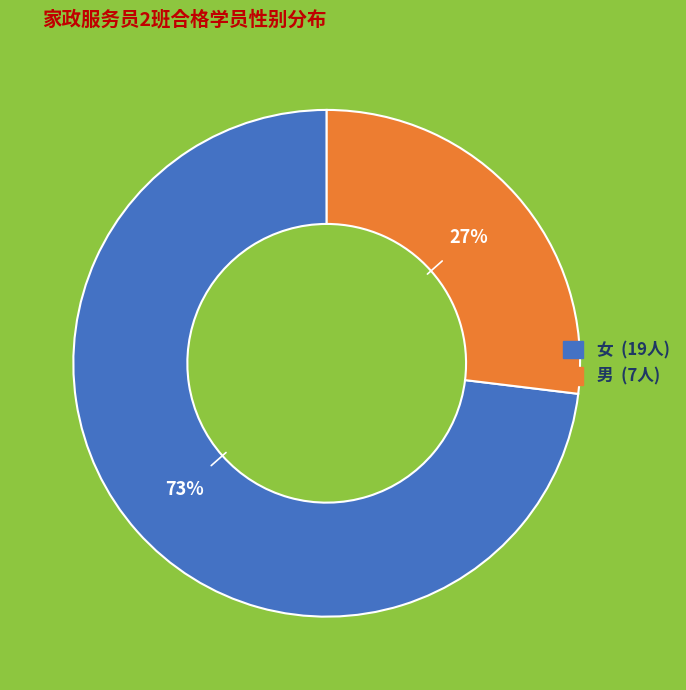

To the nearest percent, what is the difference between the 女 and 男 slice percentages?

46%